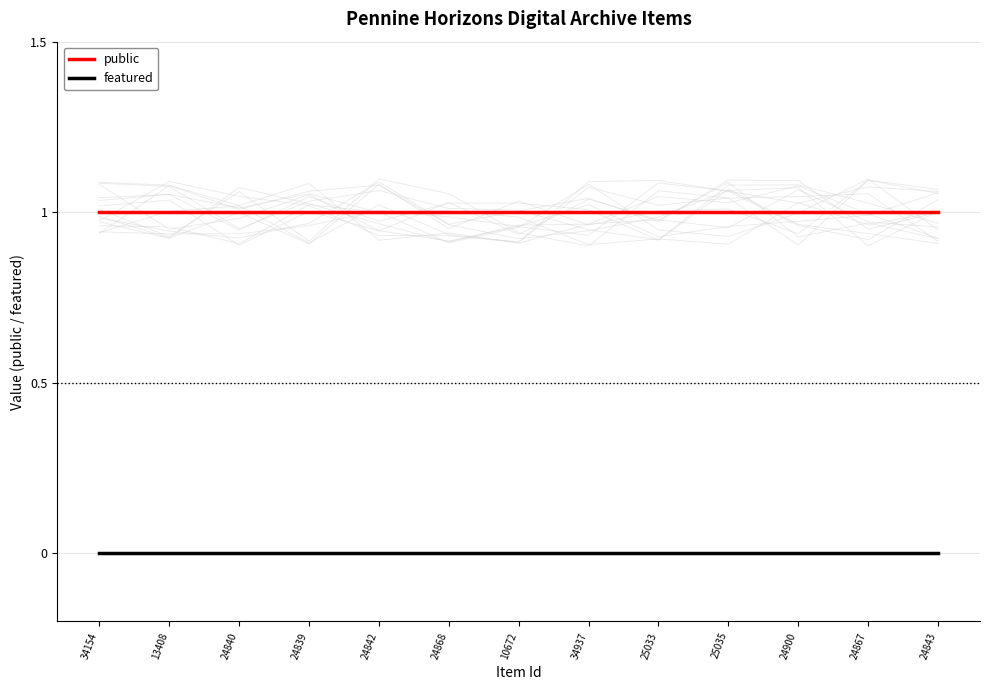

Which category has the lowest value in the public series?

34154